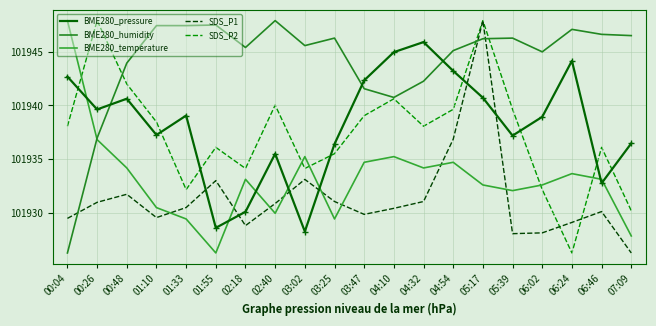

What is the difference between the BME280_humidity values at 00:48 and 03:02?

1.6